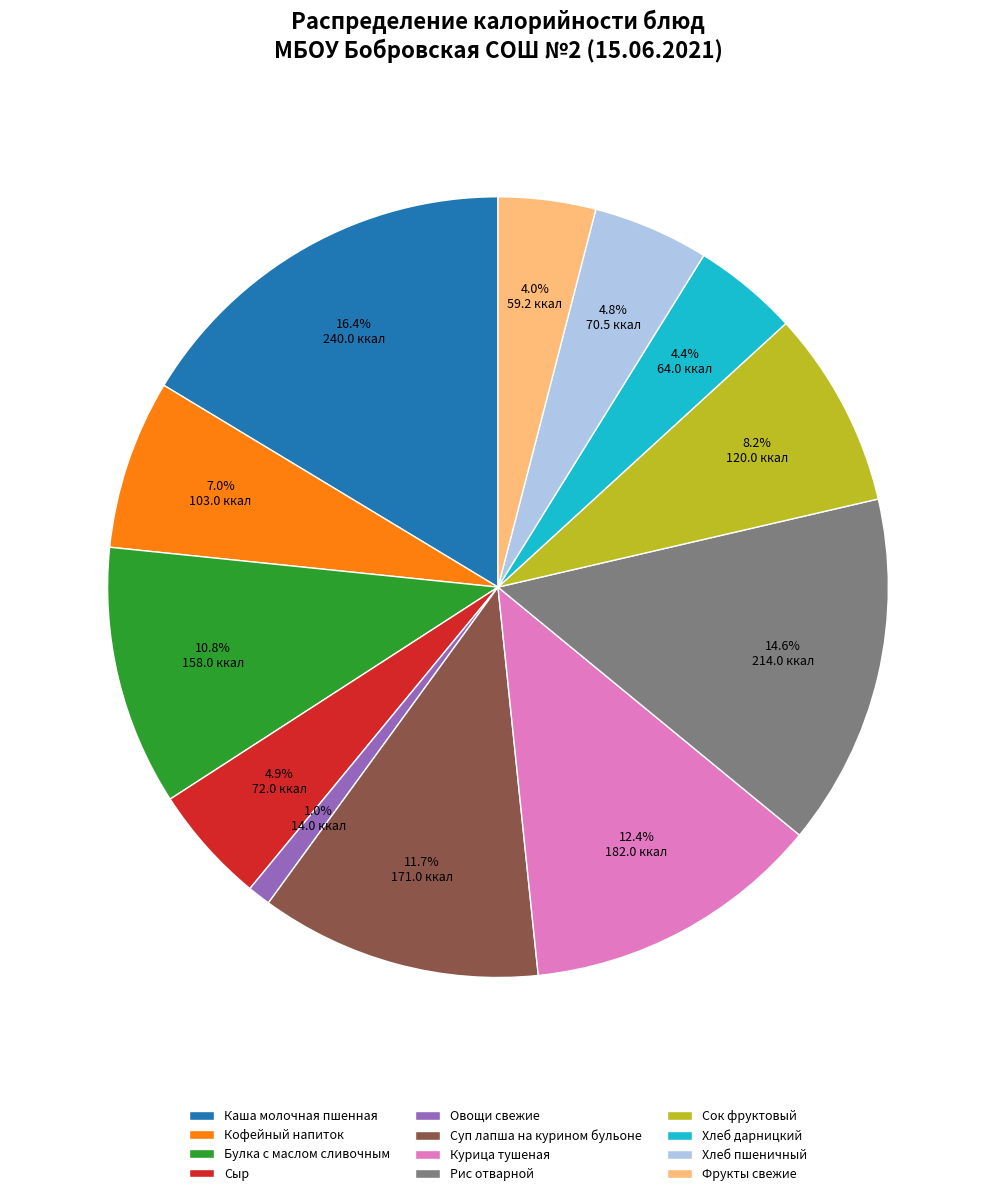

What percentage is NOT represented by Суп лапша на курином бульоне?

88.3%